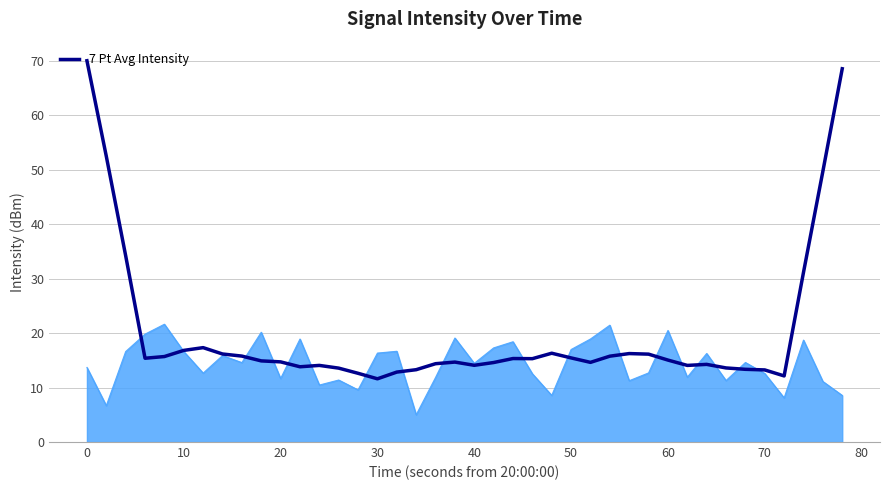

What is the maximum value shown in the chart?

70.0